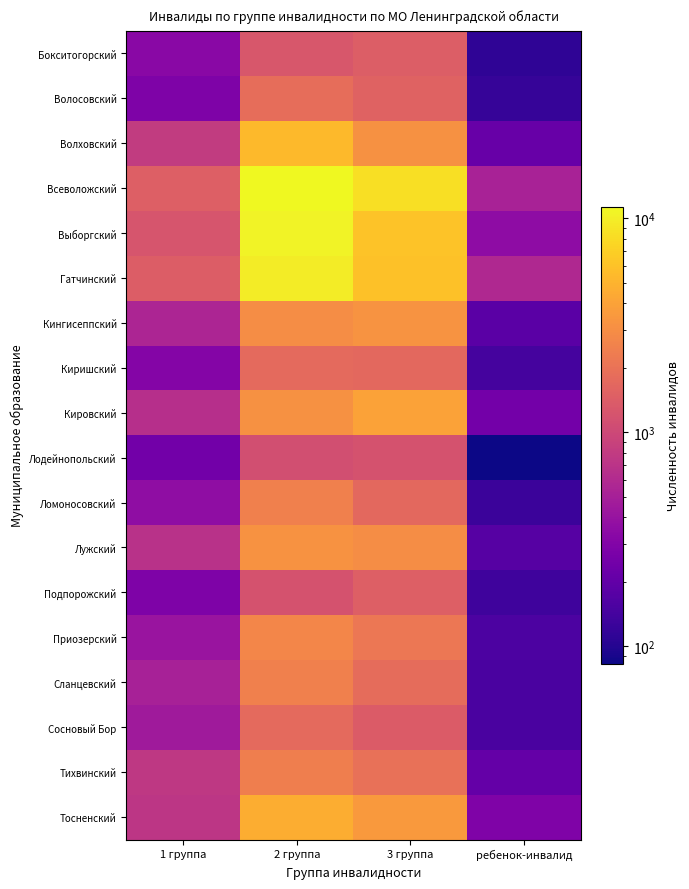

Reading right to left, list all the values displayed in this chart.

Бокситогорский: ребенок-инвалид=112	3 группа=1431	2 группа=1275	1 группа=337
Волосовский: ребенок-инвалид=121	3 группа=1559	2 группа=1830	1 группа=288
Волховский: ребенок-инвалид=216	3 группа=3183	2 группа=5409	1 группа=801
Всеволожский: ребенок-инвалид=516	3 группа=8436	2 группа=11310	1 группа=1464
Выборгский: ребенок-инвалид=352	3 группа=6045	2 группа=10508	1 группа=1237
Гатчинский: ребенок-инвалид=582	3 группа=5915	2 группа=9706	1 группа=1400
Кингисеппский: ребенок-инвалид=183	3 группа=3270	2 группа=2991	1 группа=554
Киришский: ребенок-инвалид=144	3 группа=1722	2 группа=1725	1 группа=307
Кировский: ребенок-инвалид=249	3 группа=4008	2 группа=3140	1 группа=659
Лодейнопольский: ребенок-инвалид=83	3 группа=1193	2 группа=1122	1 группа=245
Ломоносовский: ребенок-инвалид=127	3 группа=1711	2 группа=2468	1 группа=361
Лужский: ребенок-инвалид=174	3 группа=2984	2 группа=3238	1 группа=683
Подпорожский: ребенок-инвалид=132	3 группа=1473	2 группа=1190	1 группа=286
Приозерский: ребенок-инвалид=154	3 группа=2155	2 группа=2698	1 группа=416
Сланцевский: ребенок-инвалид=153	3 группа=1825	2 группа=2478	1 группа=507
Сосновый Бор: ребенок-инвалид=151	3 группа=1378	2 группа=1754	1 группа=450
Тихвинский: ребенок-инвалид=205	3 группа=1952	2 группа=2419	1 группа=765
Тосненский: ребенок-инвалид=293	3 группа=3572	2 группа=4665	1 группа=728